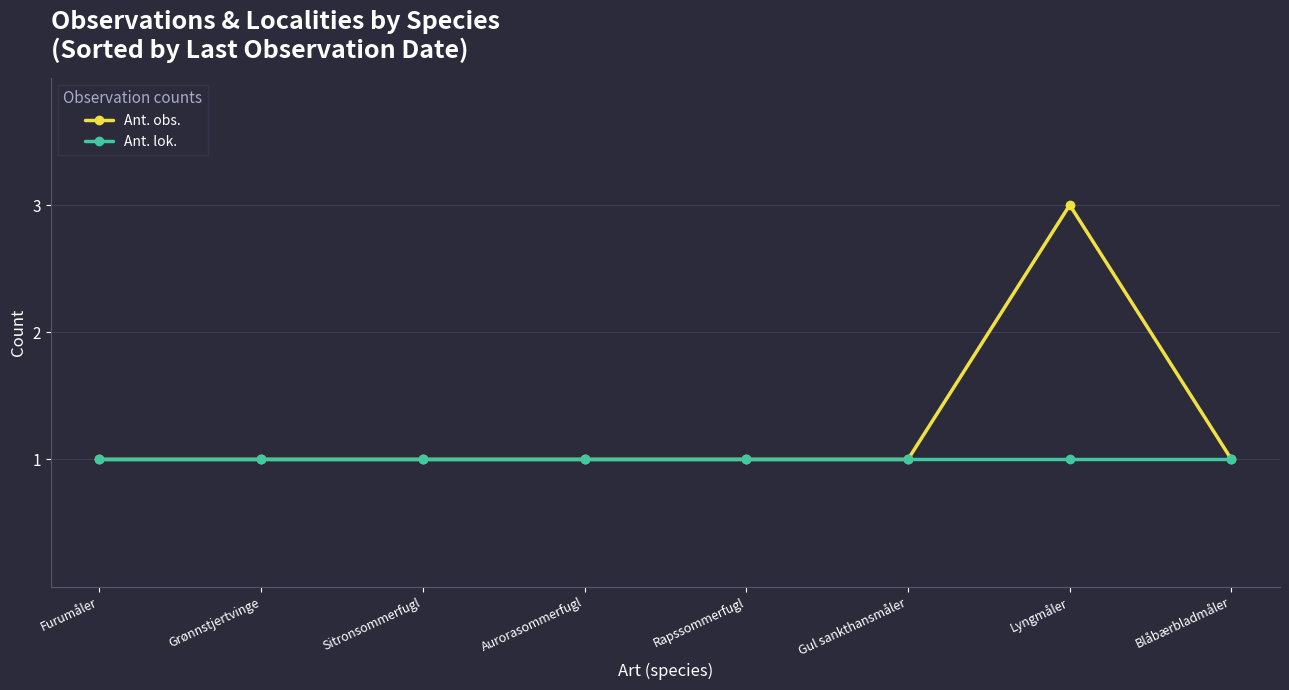

Which series has the largest total across all categories?

Ant. obs.